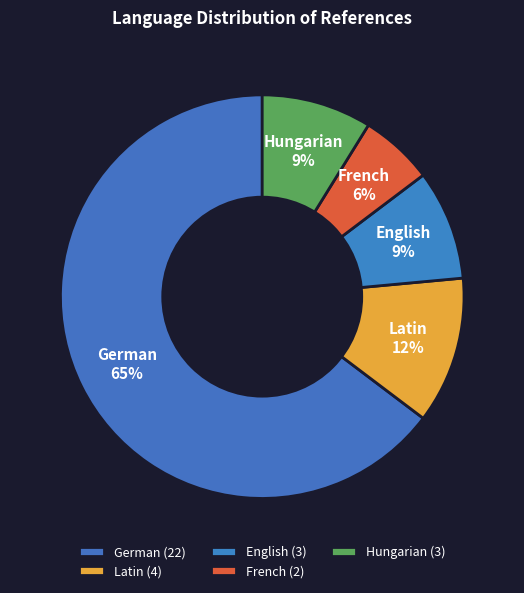

How many segments does this pie chart have?

5